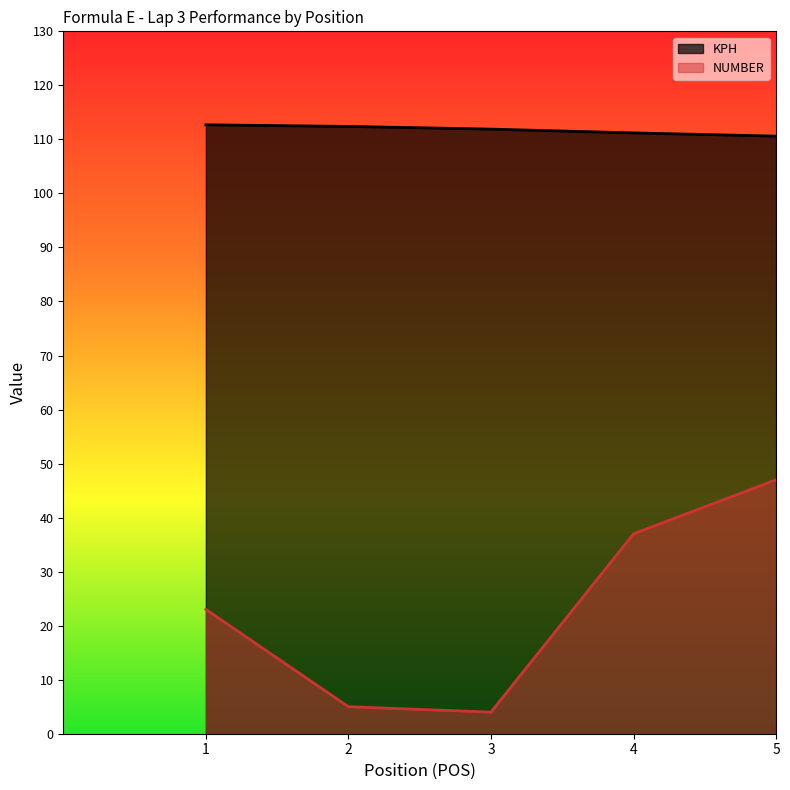

Reading left to right, extract all data points from this chart.

KPH: 1=112.7	2=112.4	3=111.9	4=111.2	5=110.6
NUMBER: 1=23.0	2=5.0	3=4.0	4=37.0	5=47.0